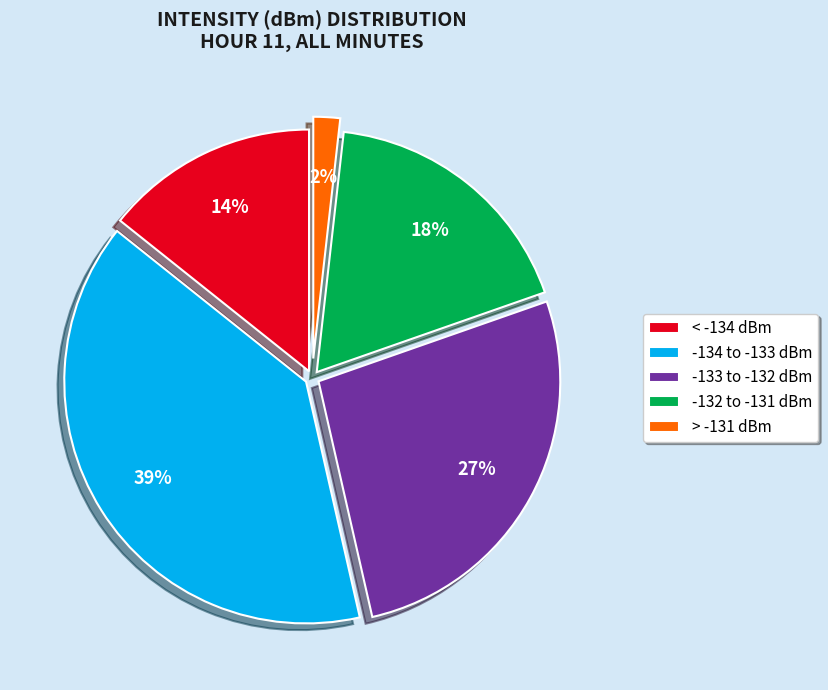

What percentage is the -133 to -132 dBm slice, to the nearest percent?

27%